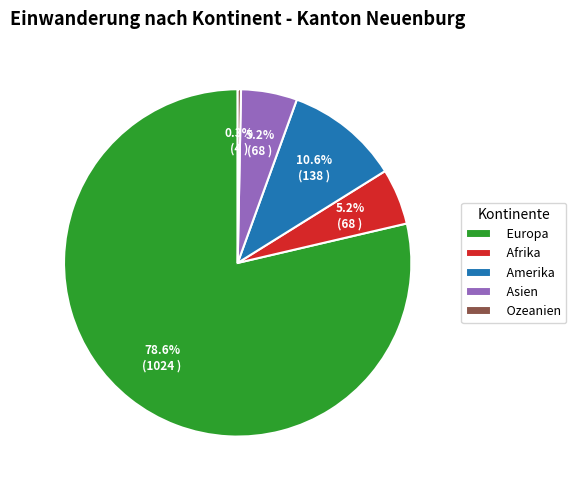

Count the number of slices in the pie.

5